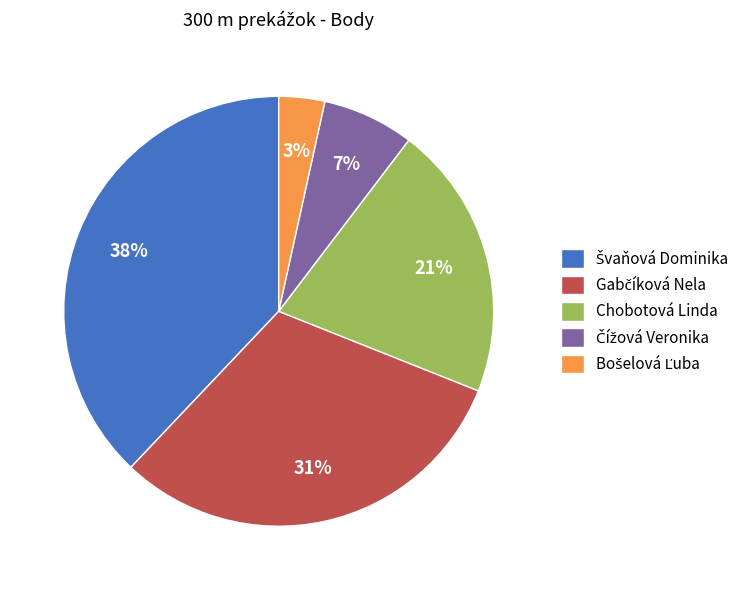

How many slices are in this pie chart?

5